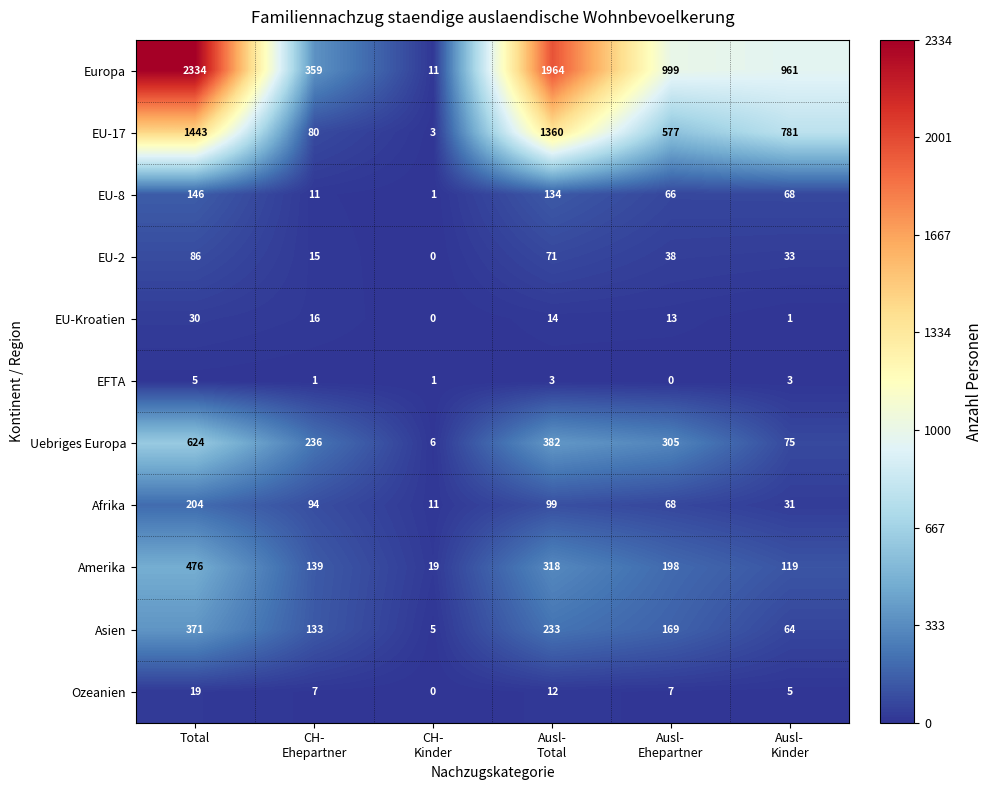

At which category is the sum across all series the highest?

Total